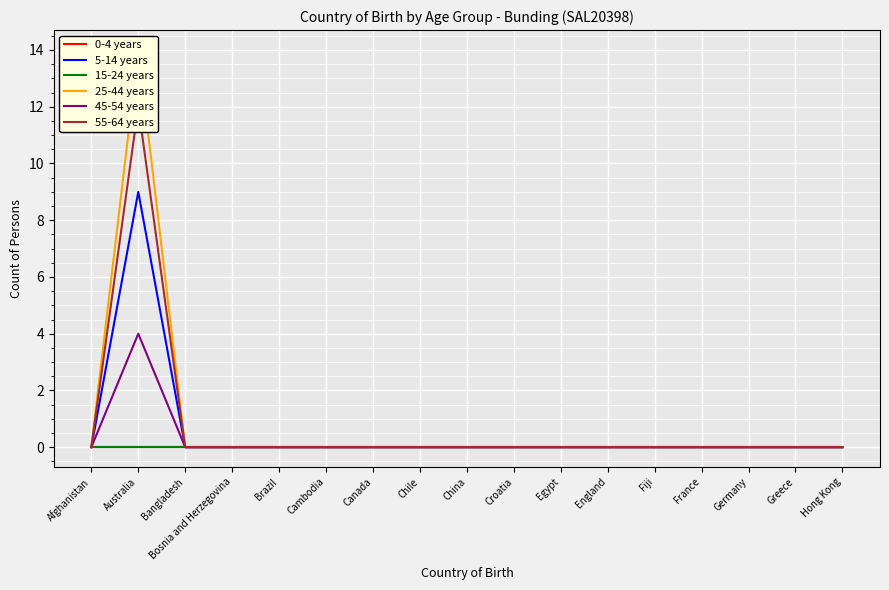

What is the average value of the 5-14 years series?

1